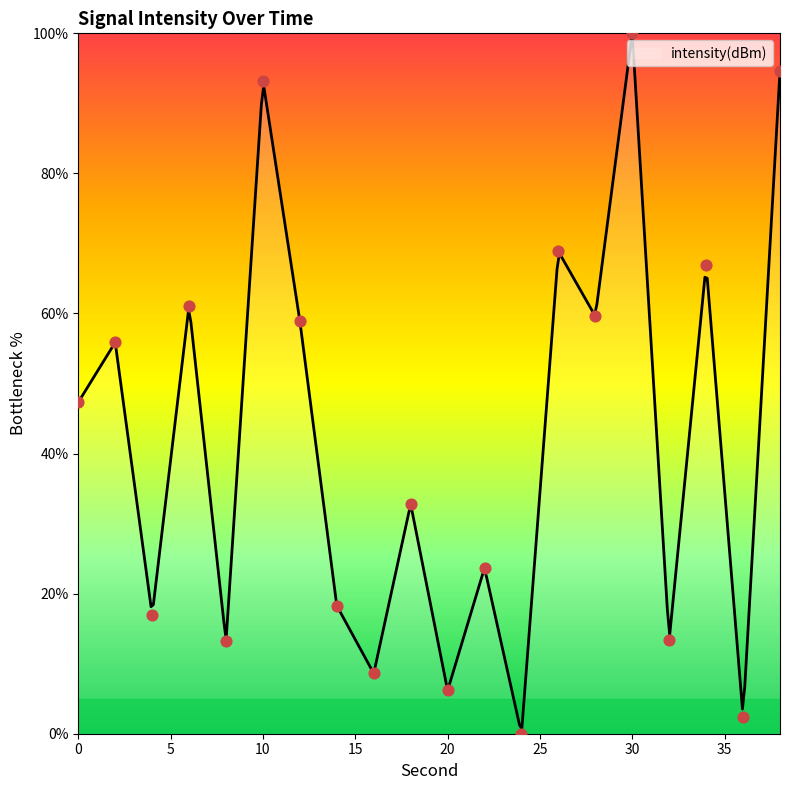

Which has a higher value, 14 or 10?

10